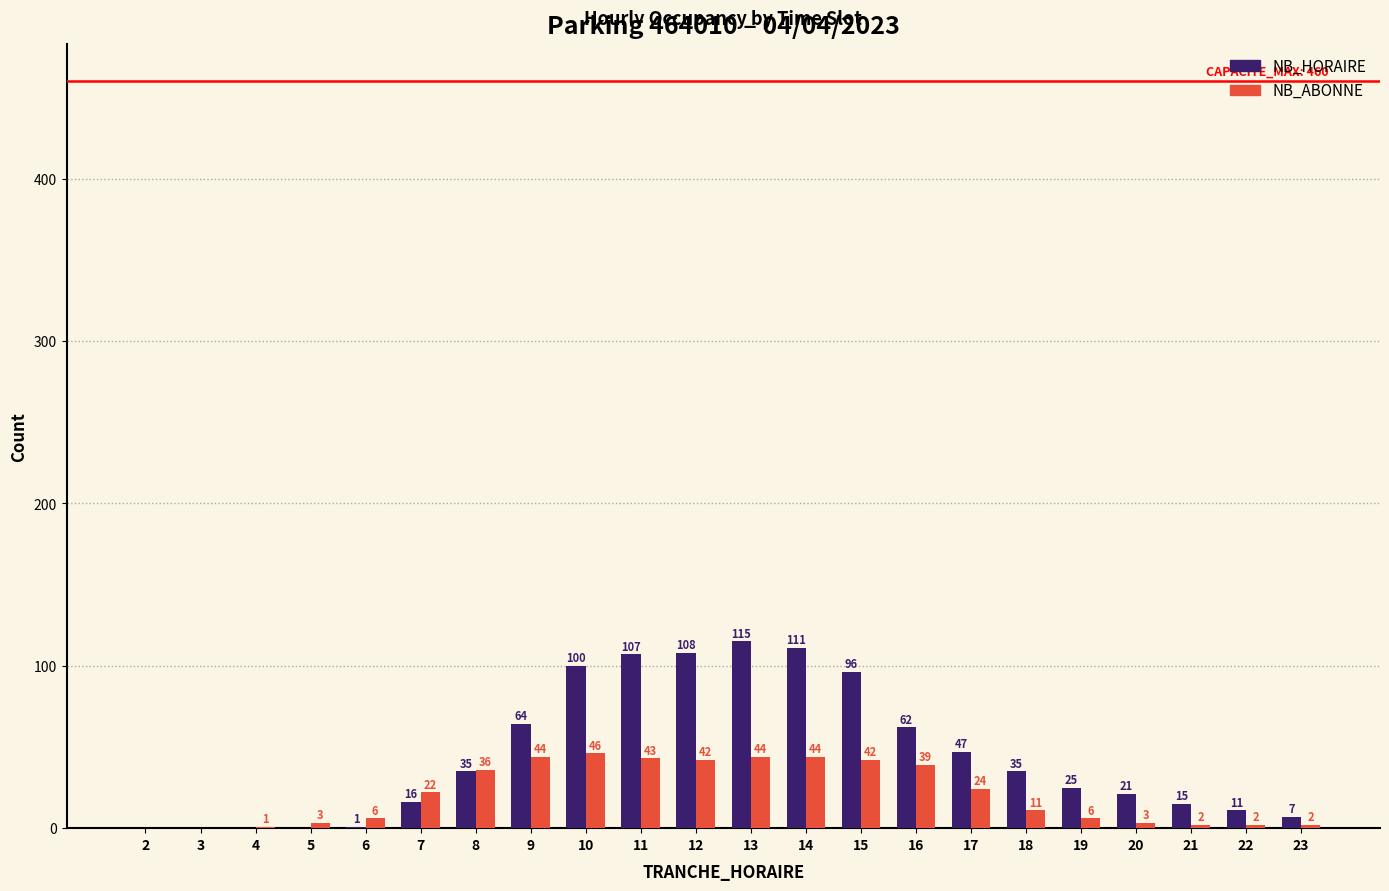

True or false: NB_HORAIRE has a value of 51 at 14.

False